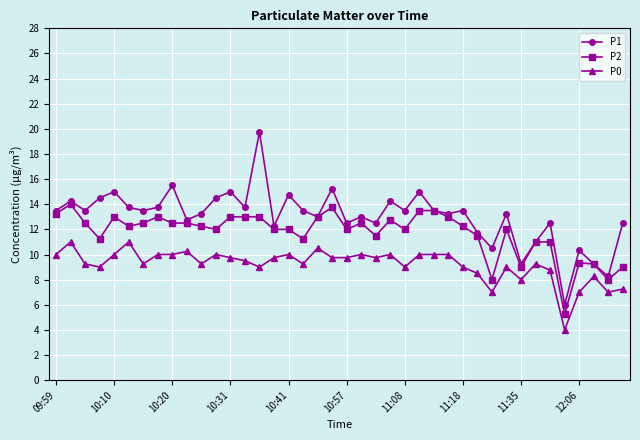

True or false: P2 and P0 cross at least once.

False